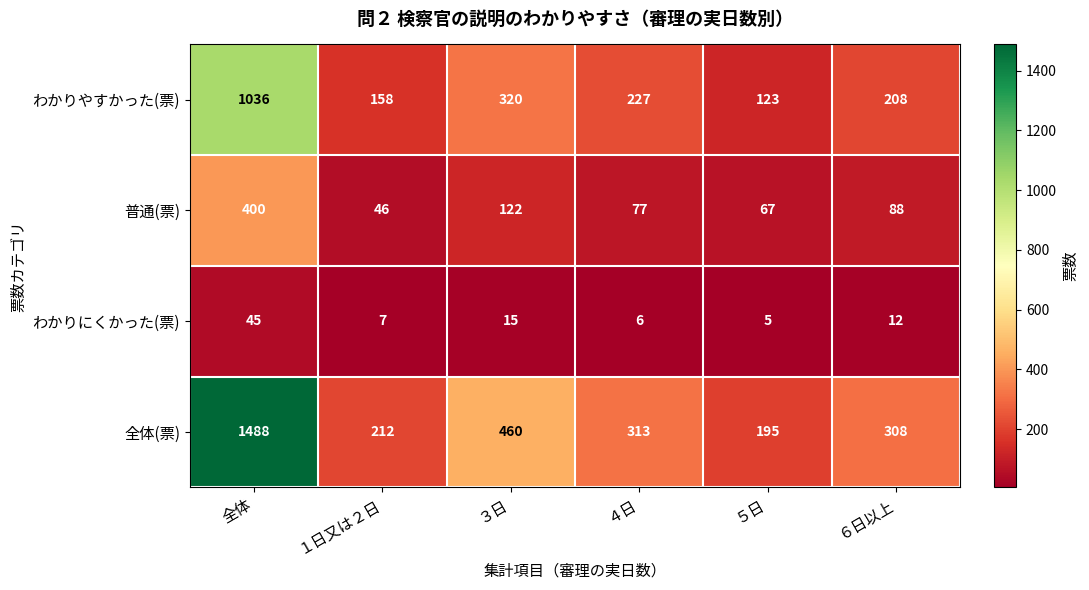

What is the lowest value of the 普通(票) series?

46